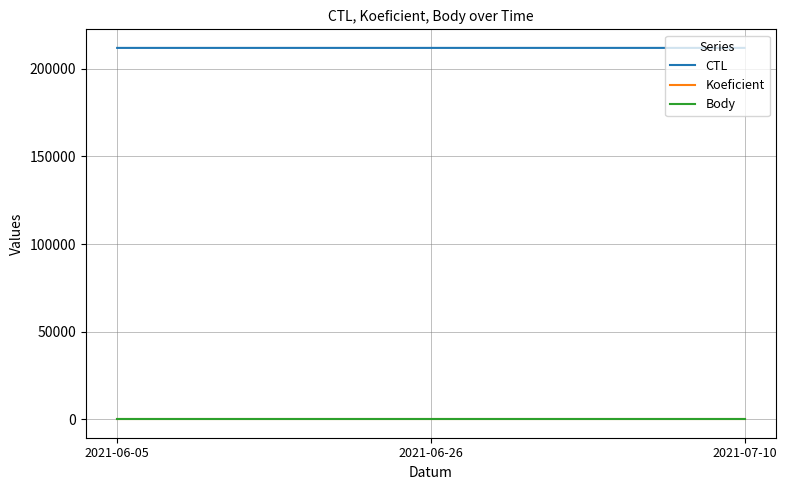

Does the chart have visible grid lines?

Yes